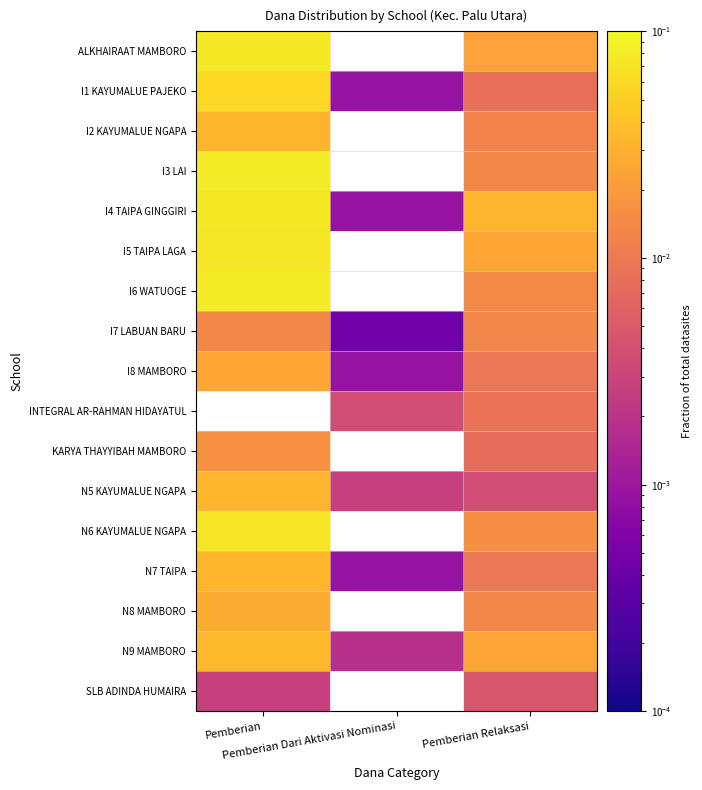

Is it true that N8 MAMBORO equals 0.0 at Pemberian?

False